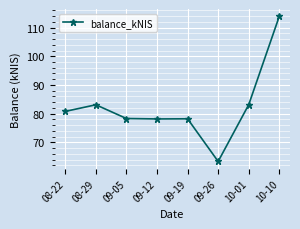

True or false: there are more than 0 points higher than both neighbors.

True